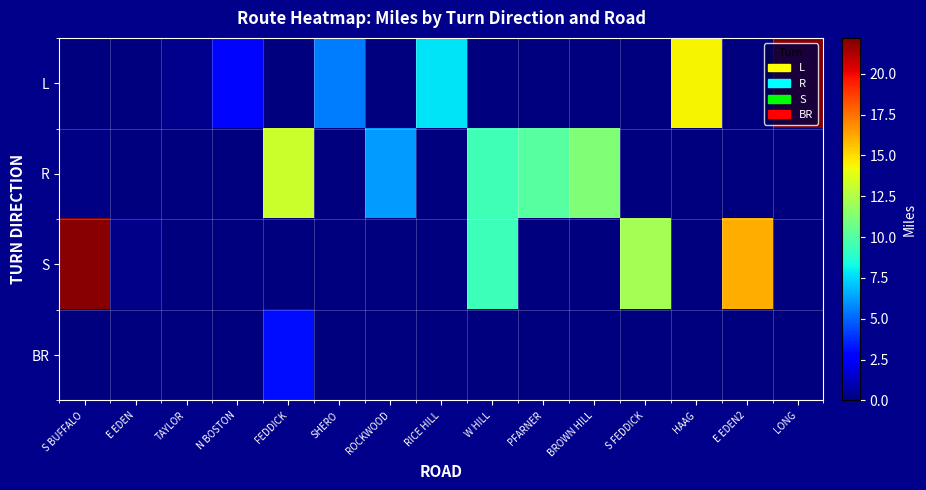

At which category is the sum across all series the highest?

S BUFFALO